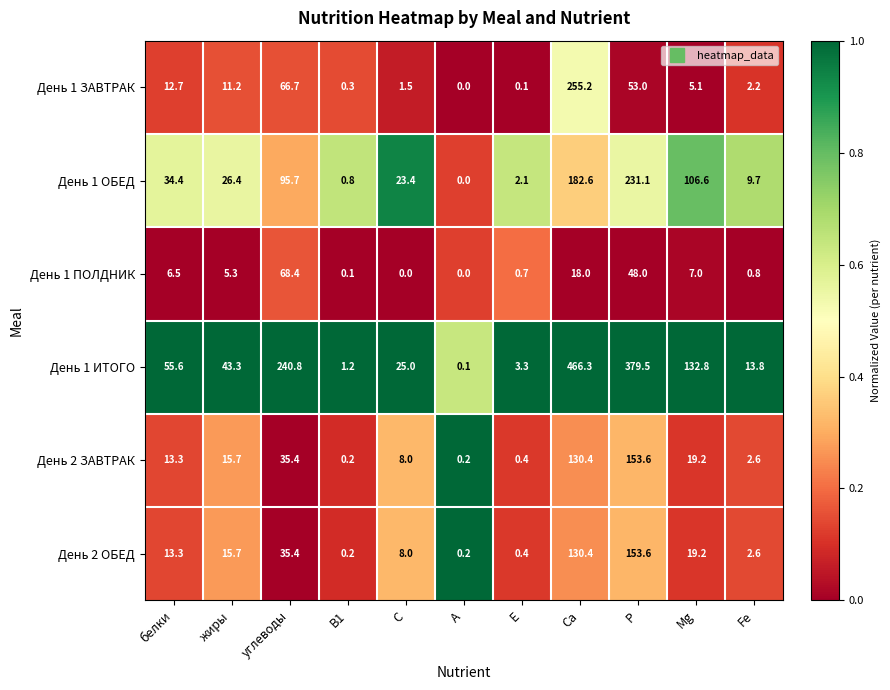

At which category is the sum across all series the highest?

Ca